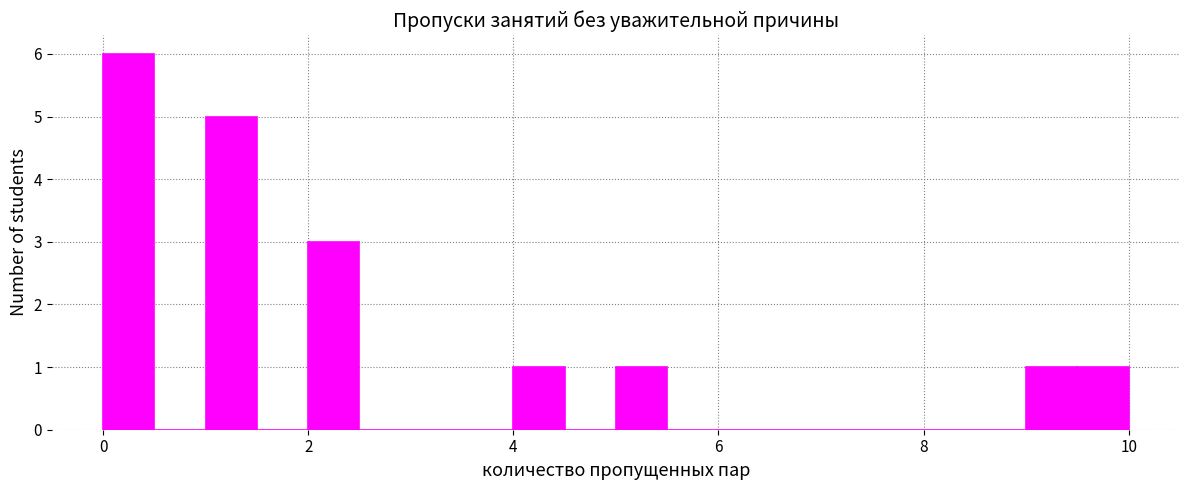

Around what value on the x-axis is the tallest bar? Give the approximate position of its centre, as read against the axis.

0.2